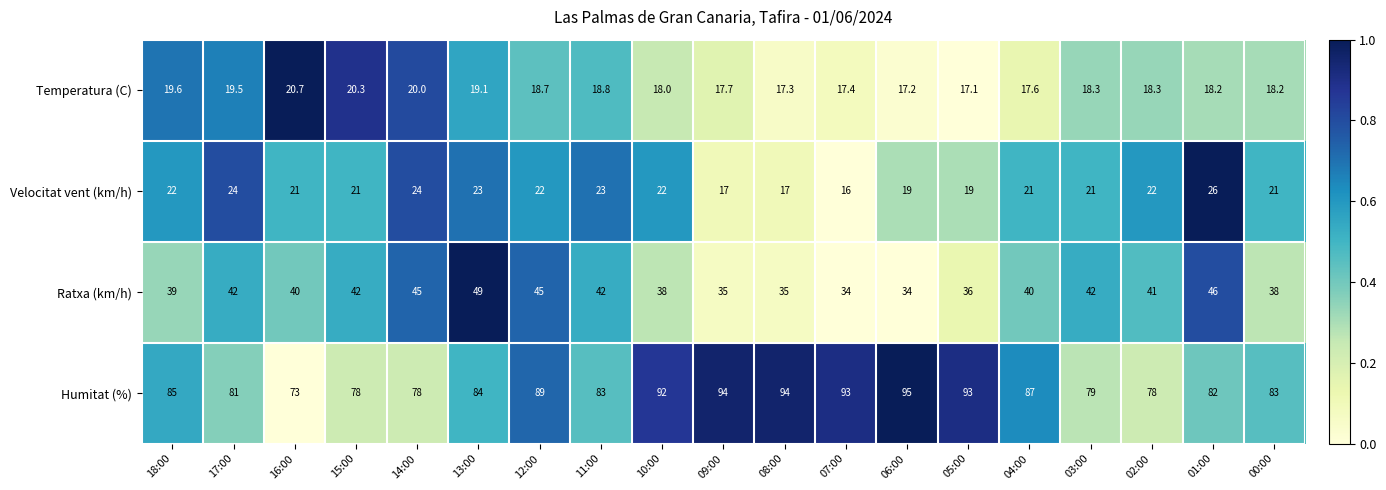

What is the sum of all Ratxa (km/h) values?

763.0